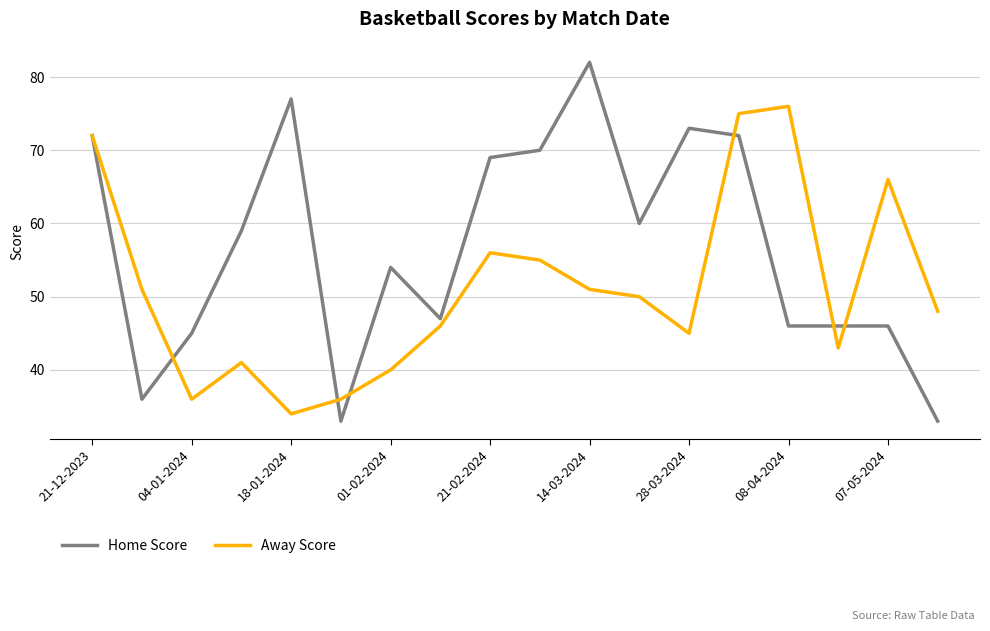

Reading right to left, extract all data points from this chart.

Home Score: 33	46	46	46	72	73	60	82	70	69	47	54	33	77	59	45	36	72
Away Score: 48	66	43	76	75	45	50	51	55	56	46	40	36	34	41	36	51	72